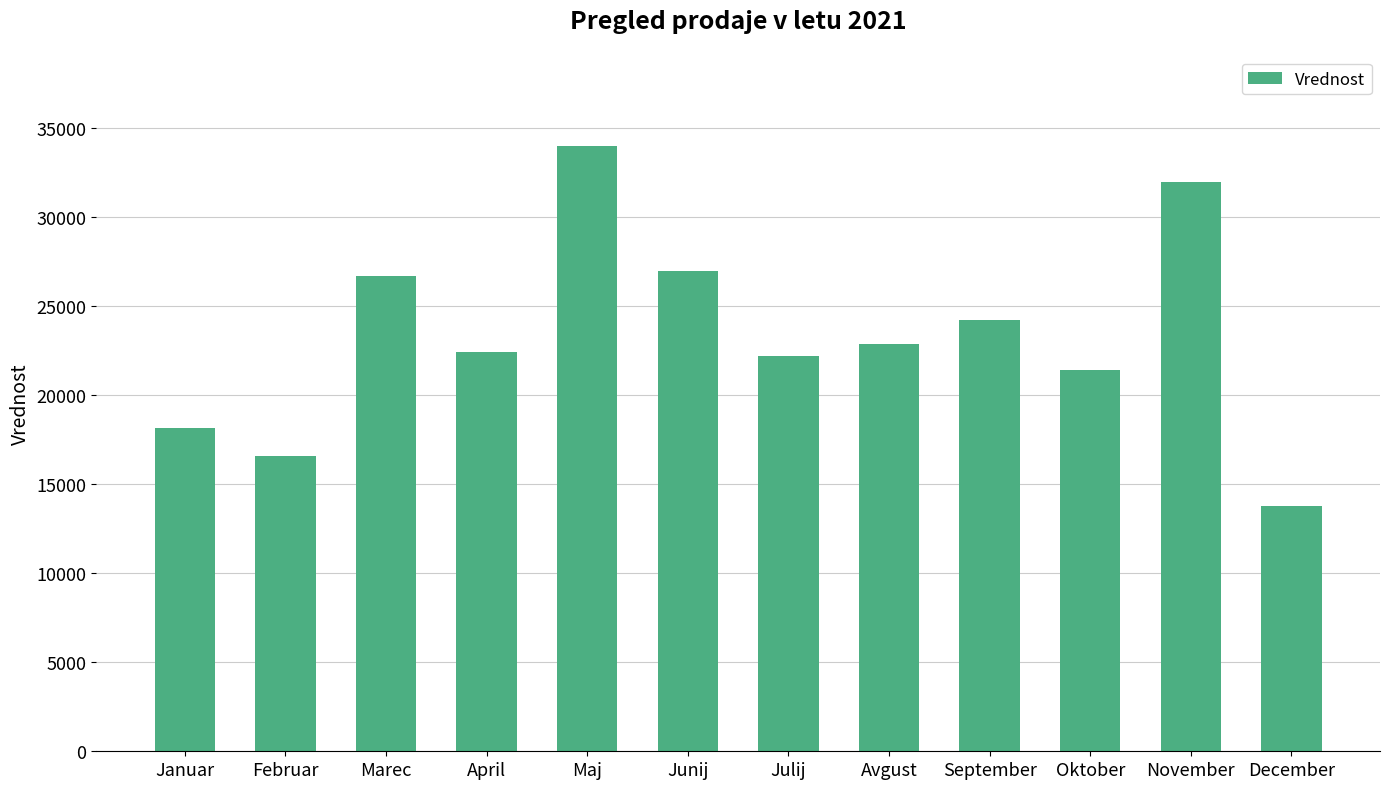

The chart shows a value of 18167 at Januar. True or false?

True